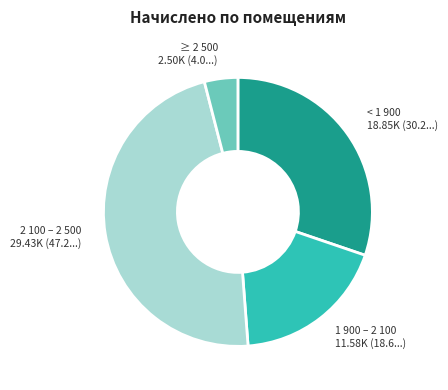

True or false: 2 100 – 2 500 accounts for 47% of the total.

True